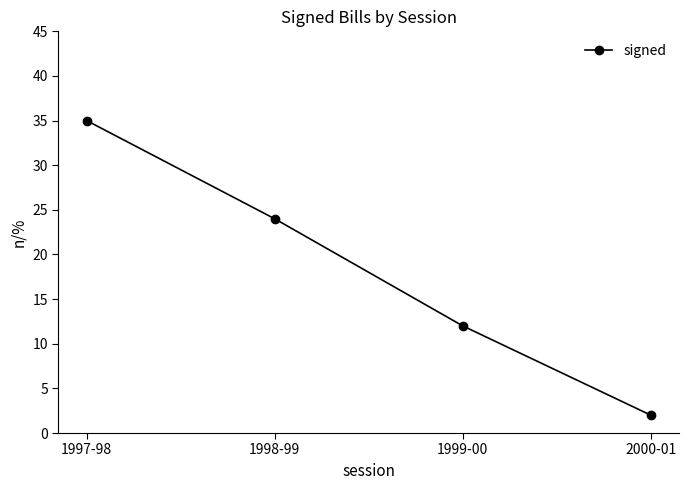

What is the smallest value displayed?

2